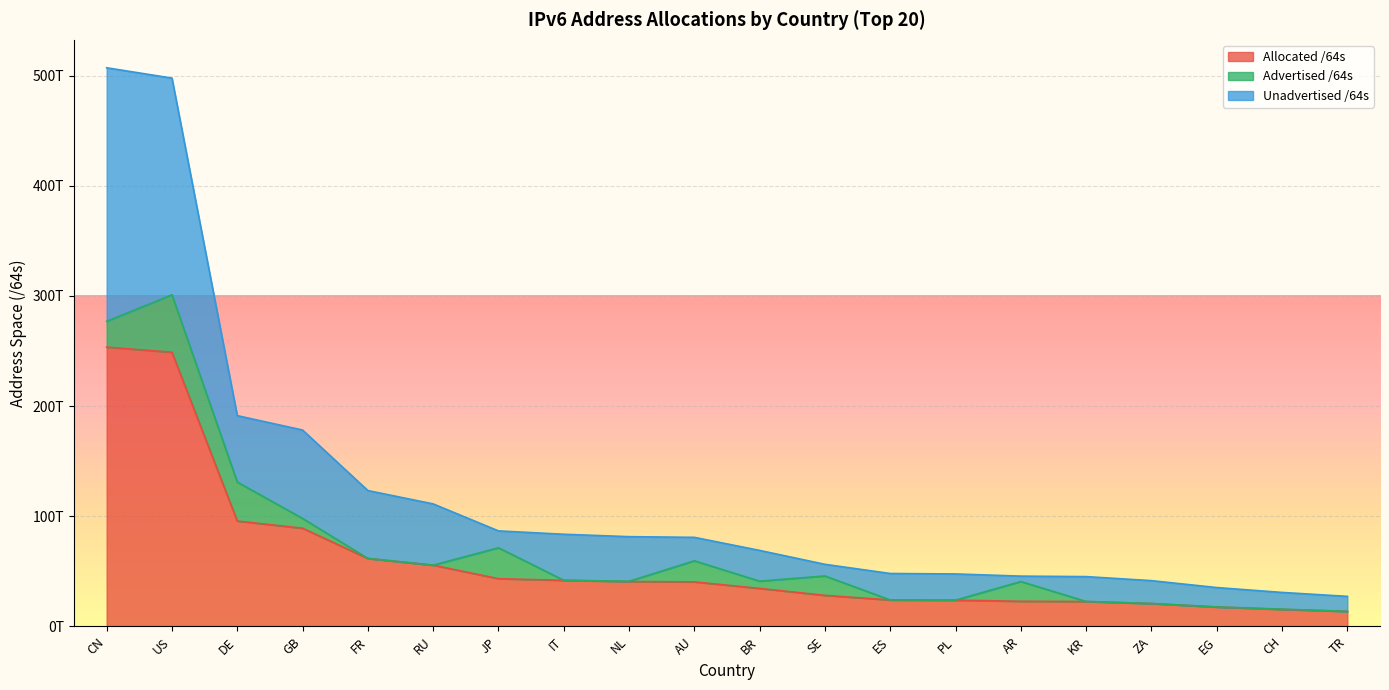

Which label corresponds to the smallest value in the chart?

TR